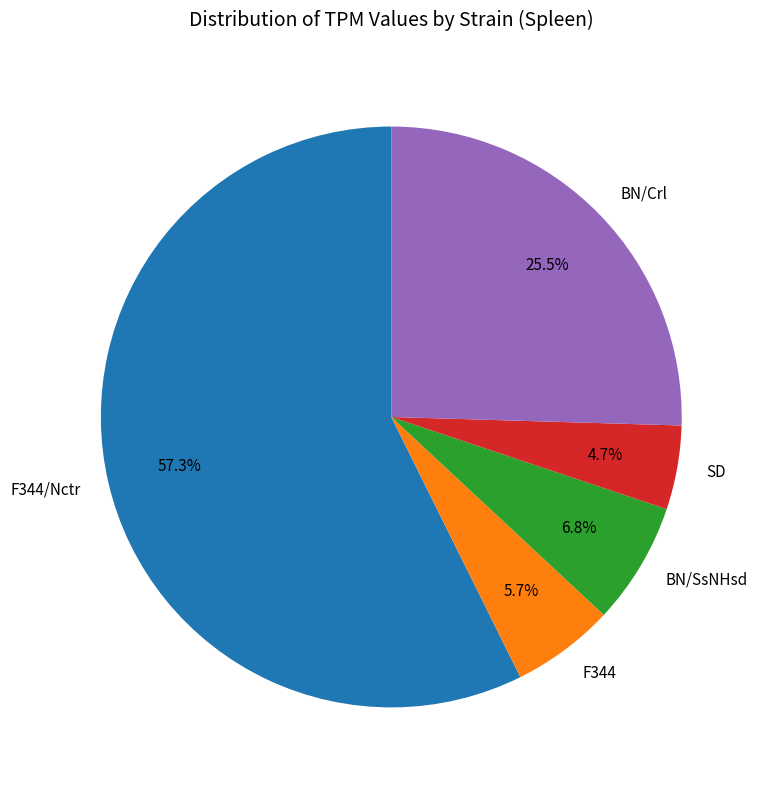

Rank the categories by value from highest to lowest.

F344/Nctr, BN/Crl, BN/SsNHsd, F344, SD